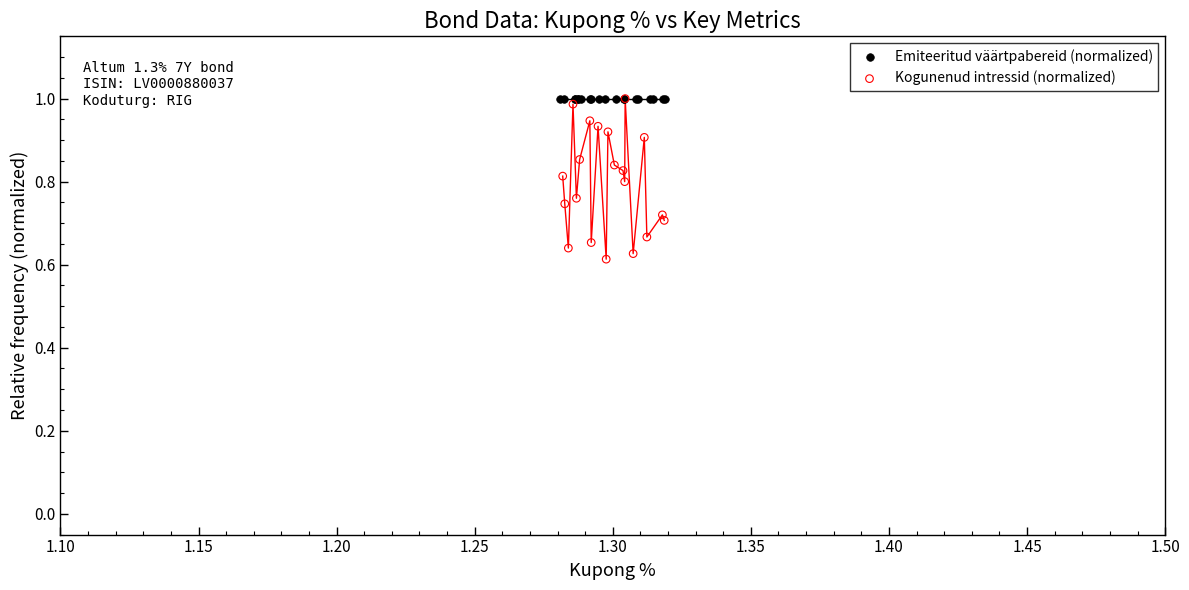

Which series contains the lowest Y value?

Kogunenud intressid (normalized)